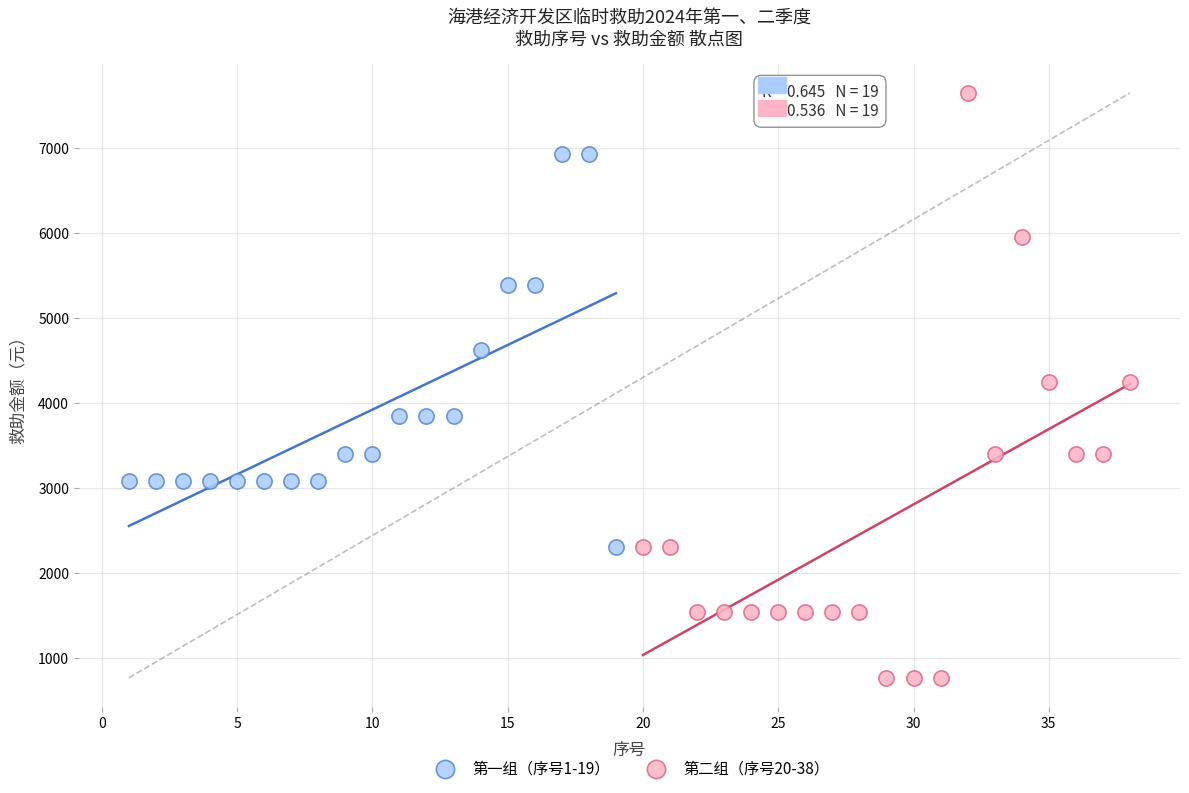

Which series has the largest Y range (max minus min)?

第二组（序号20-38）